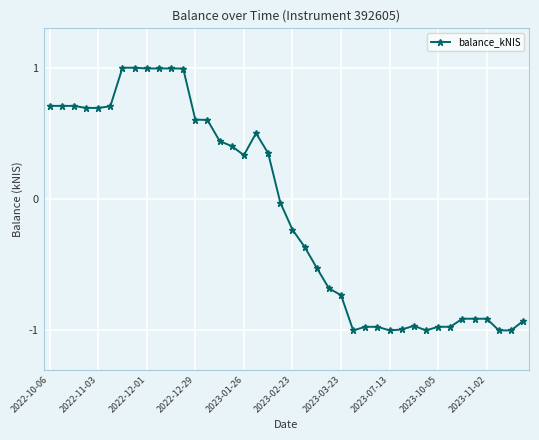

What is the sum of all values?

-3.6